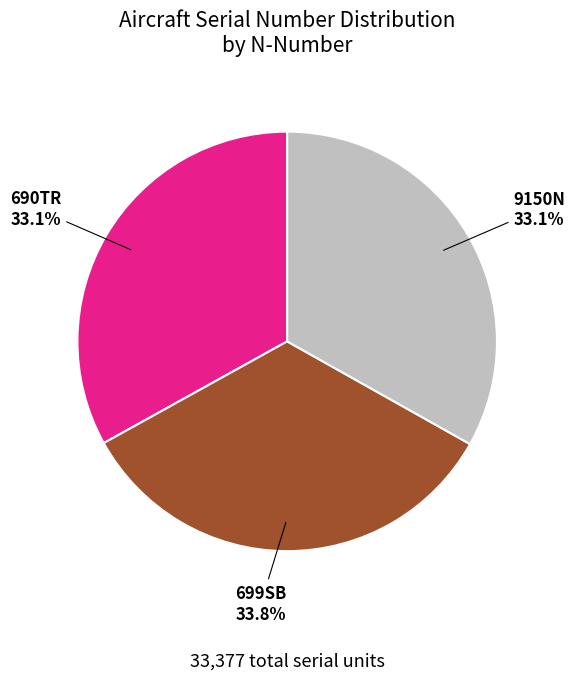

To the nearest percent, what percentage of the pie is 699SB?

34%